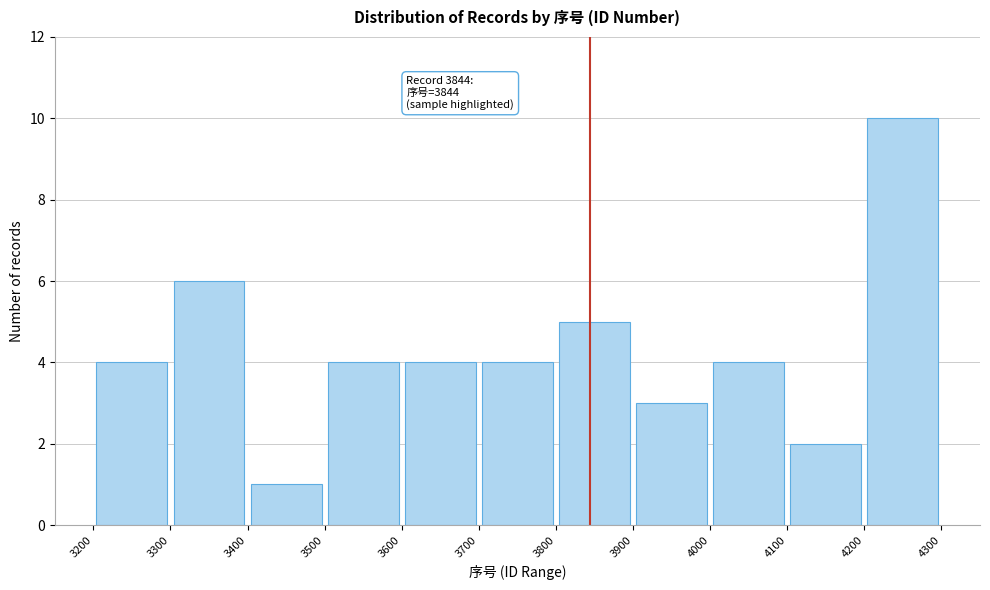

Over which range of the x-axis is the bar tallest?

4200 to 4300